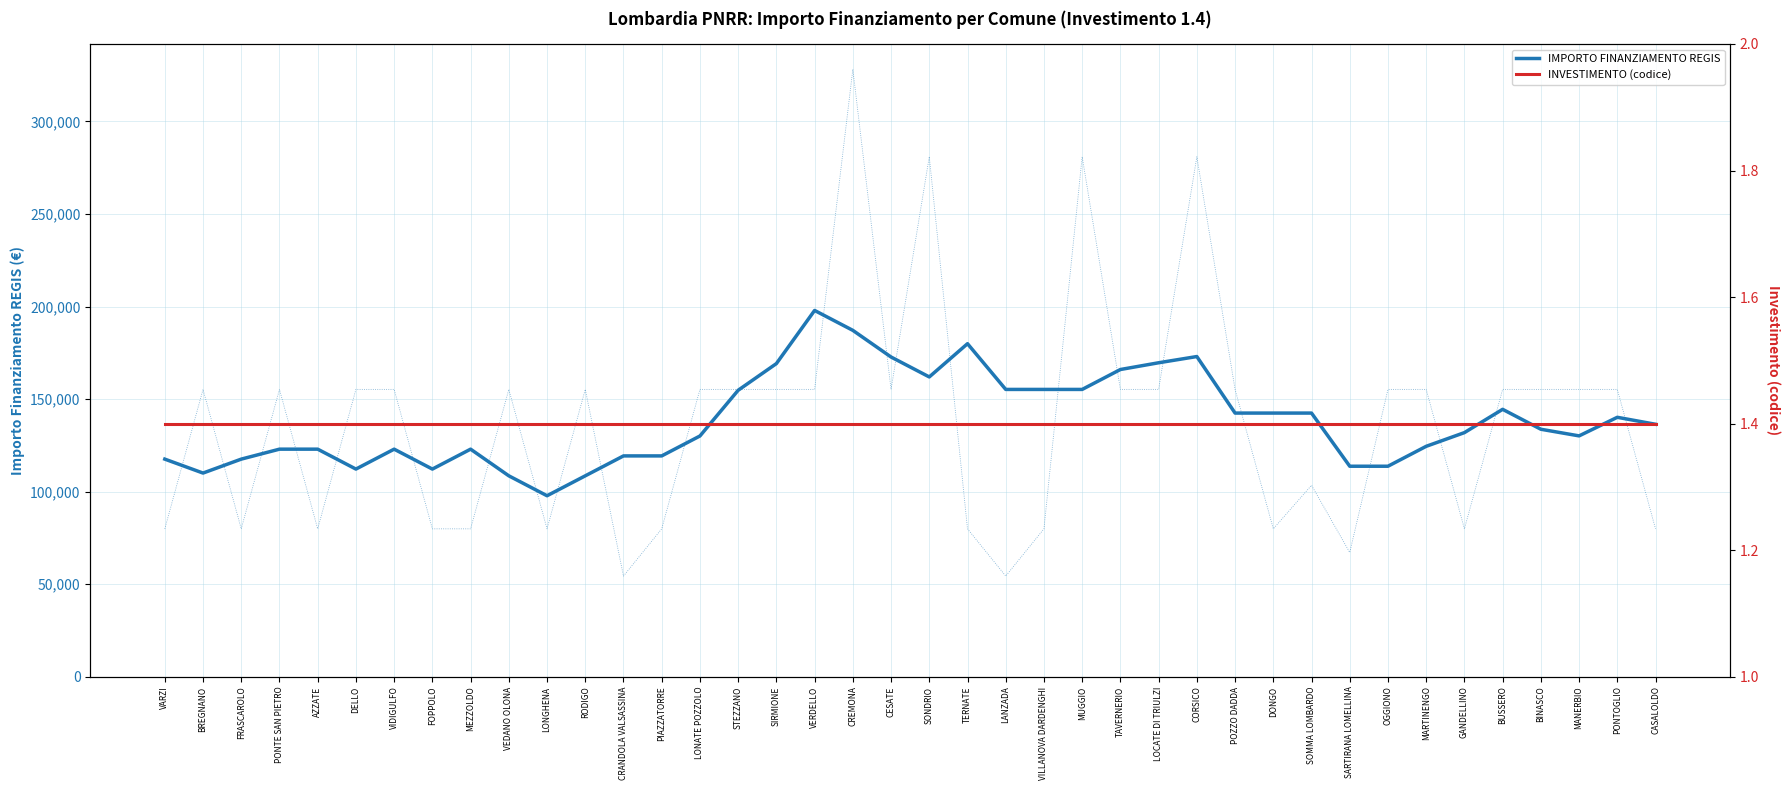

Is the value of INVESTIMENTO (codice) at FOPPOLO greater than the value of IMPORTO FINANZIAMENTO REGIS at GANDELLINO?

No